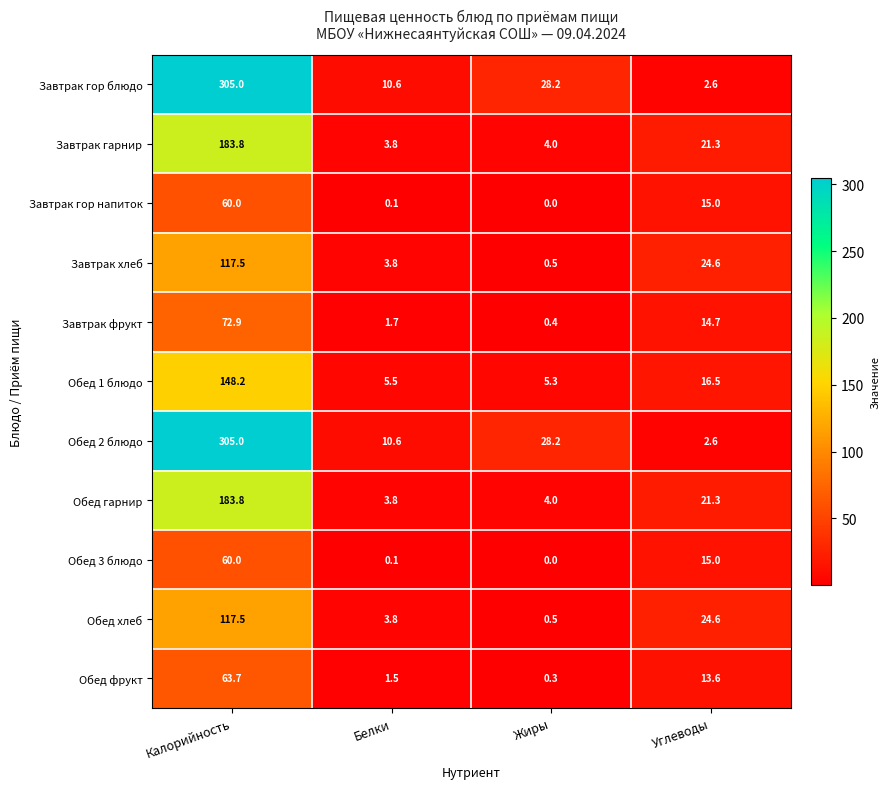

Is it true that Завтрак фрукт equals 14.7 at Углеводы?

True